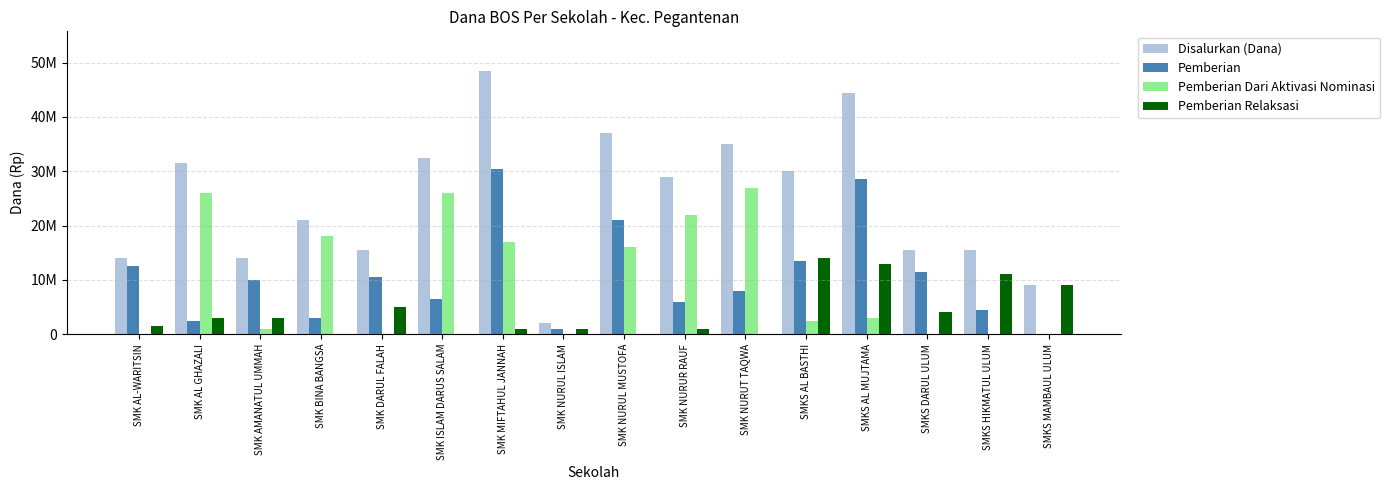

Which has a higher value, SMKS DARUL ULUM or SMKS MAMBAUL ULUM?

SMKS DARUL ULUM